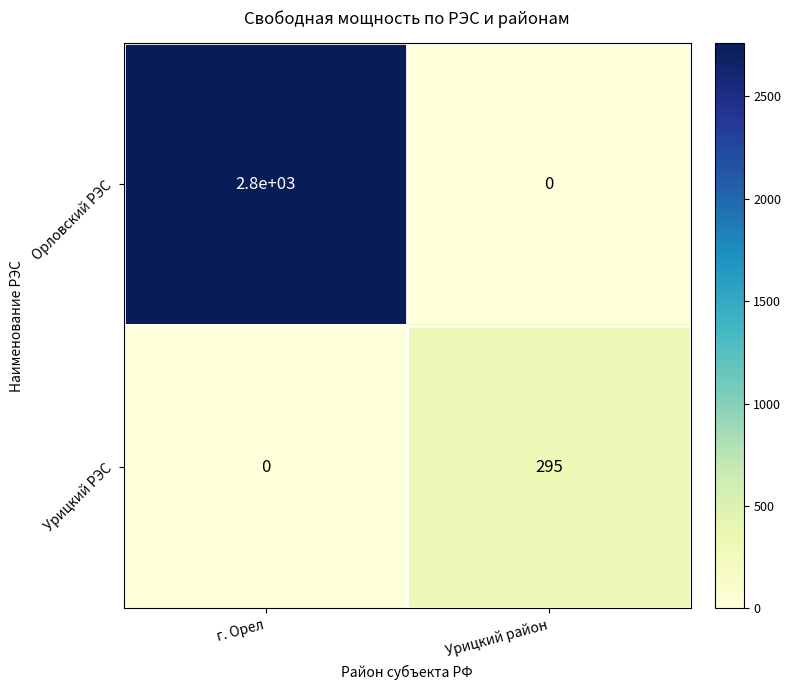

List the series in order of their peak value, highest first.

Орловский РЭС, Урицкий РЭС